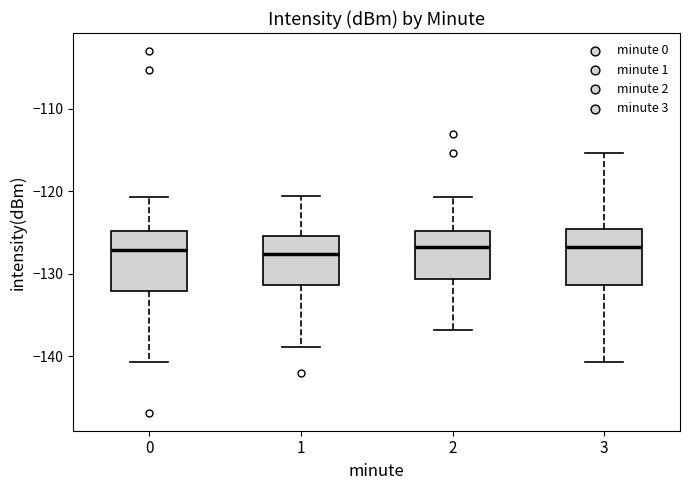

Reading left to right, read every box against the y-axis: the position of its median line, the range the box covers, and the ends of its whiskers. The values are not printed on the chart, so give them approximately, as read against the axis.

0: median -127, box -132 to -125, whiskers -141 to -121
1: median -128, box -131 to -125, whiskers -139 to -121
2: median -127, box -131 to -125, whiskers -137 to -121
3: median -127, box -131 to -125, whiskers -141 to -115